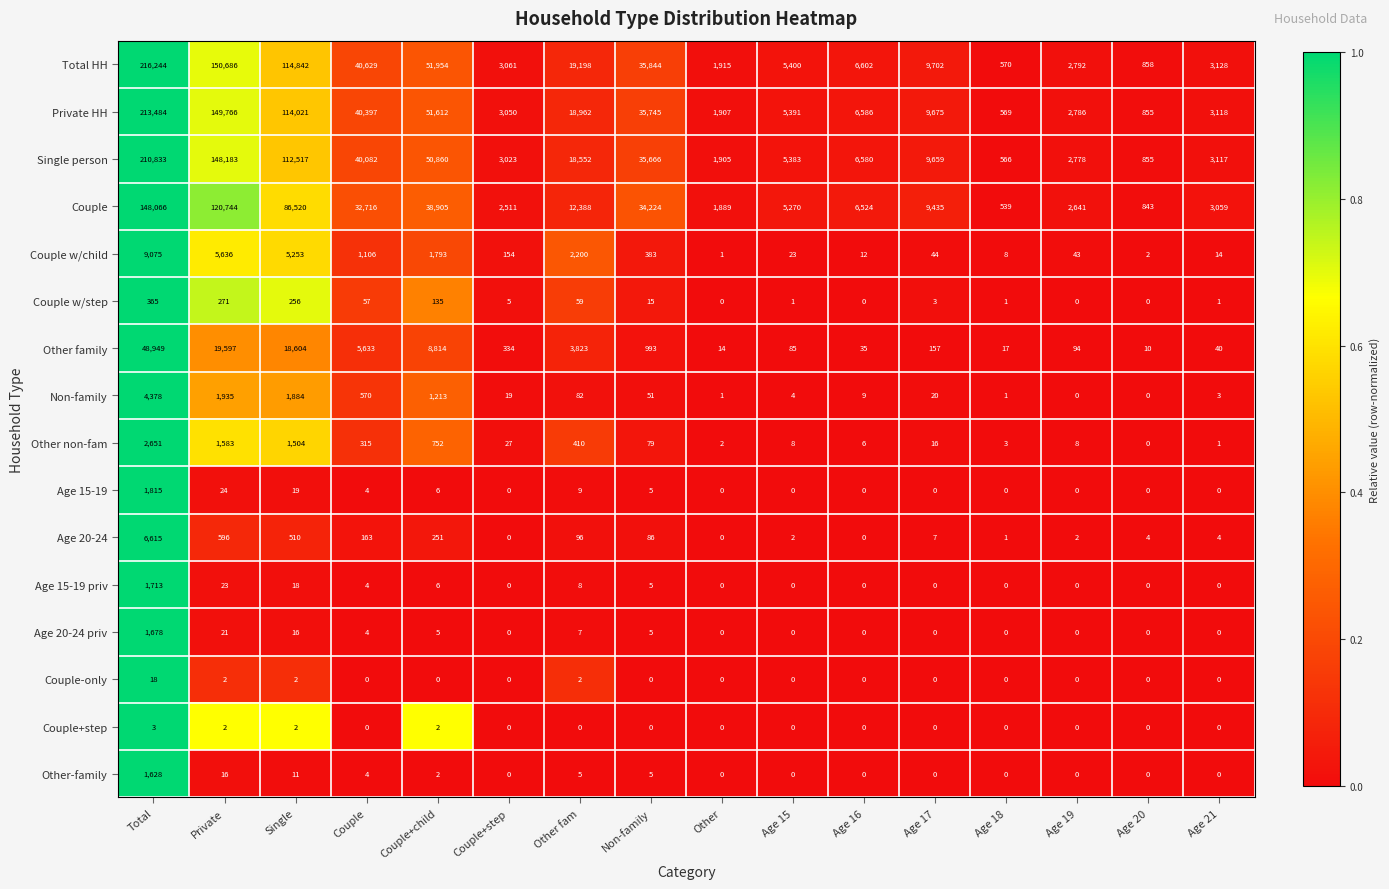

What is the maximum value shown in the chart?

216244